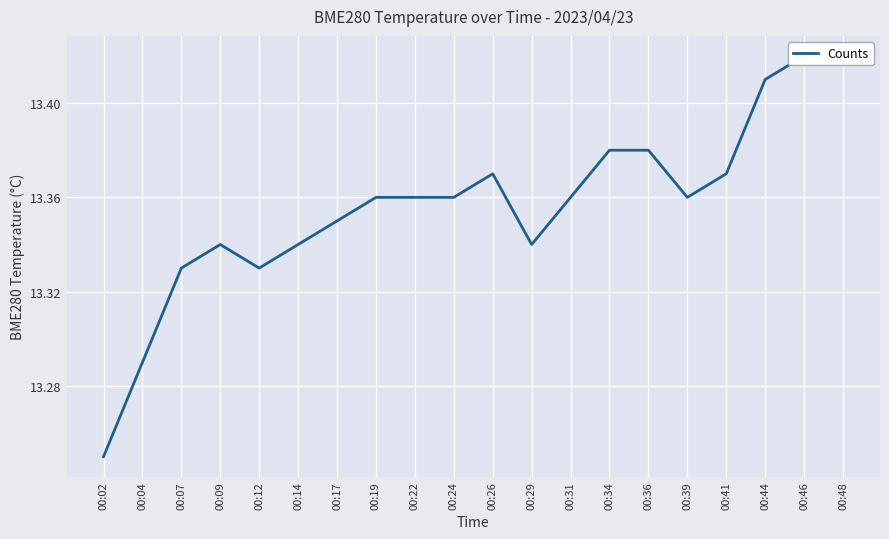

At which category does the data reach its first local valley?

00:12